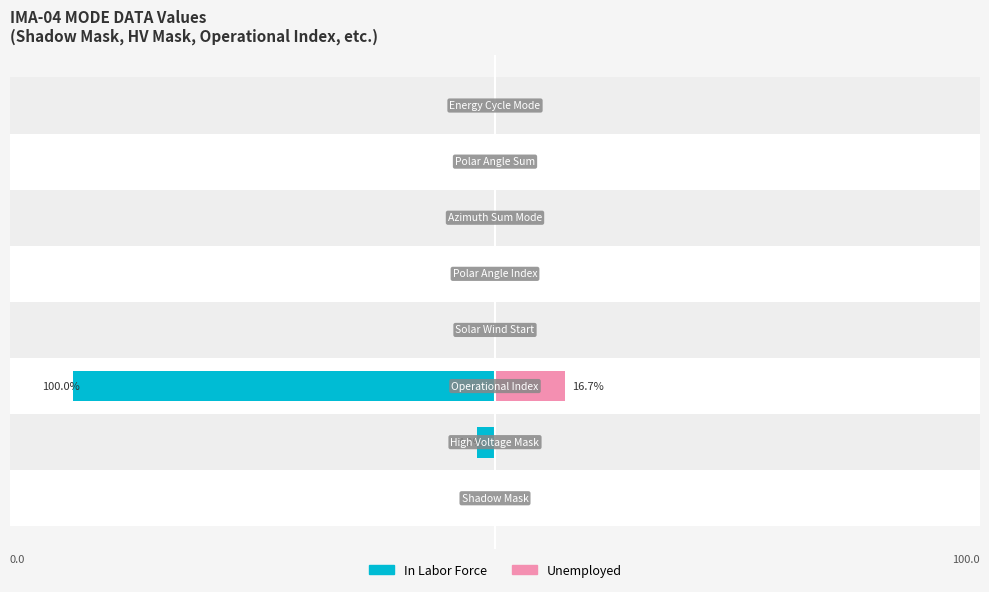

How many values in Unemployed are above zero?

1